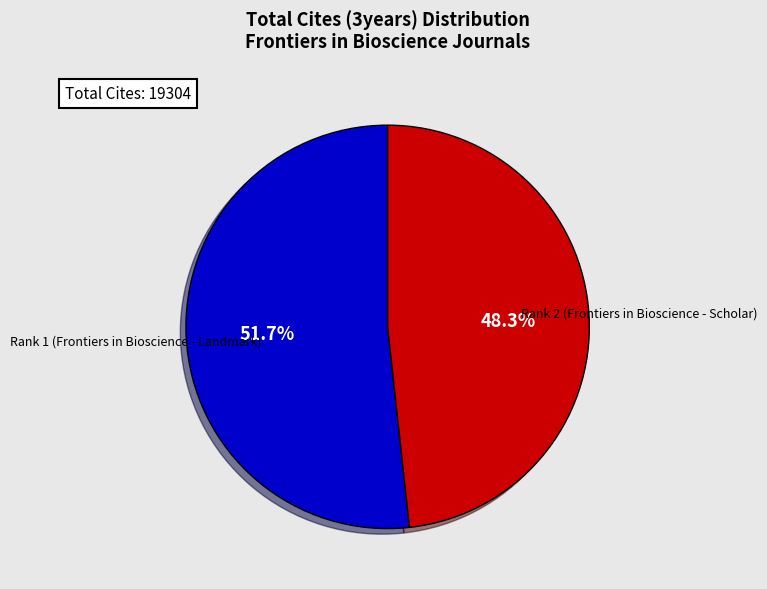

Is there any slice that represents more than half of the pie?

Yes